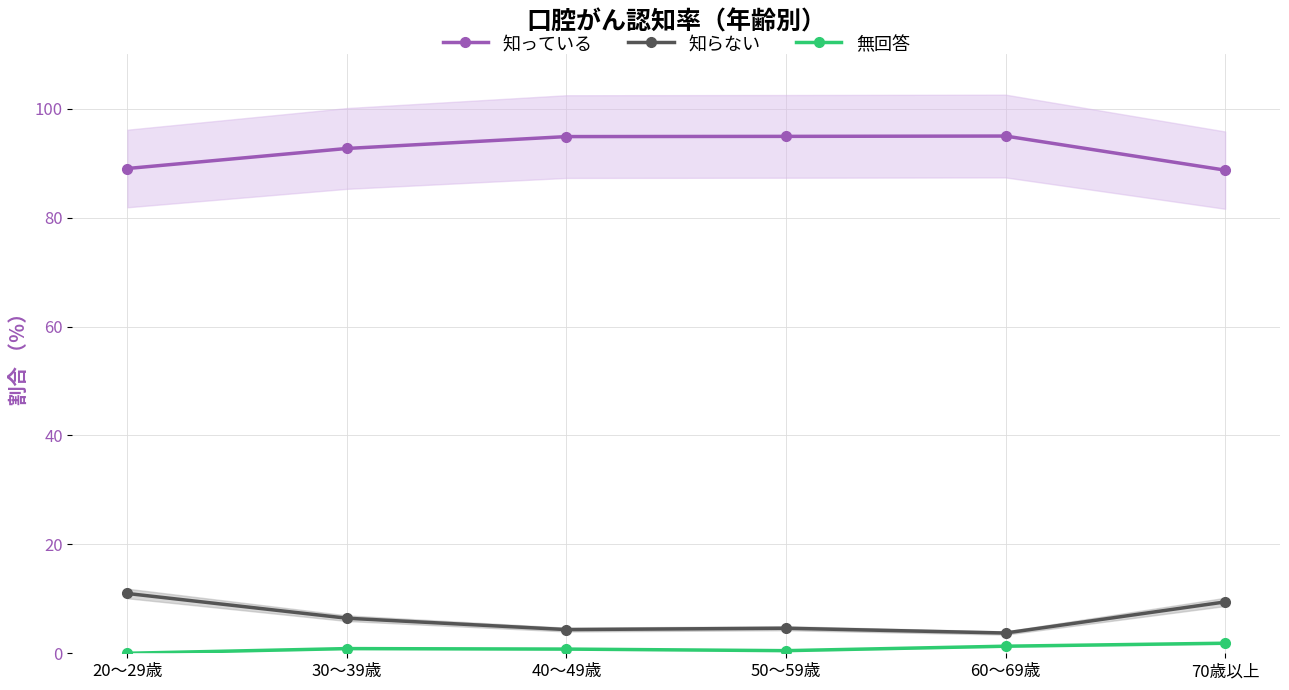

What are all the series names shown in the legend?

知っている, 知らない, 無回答